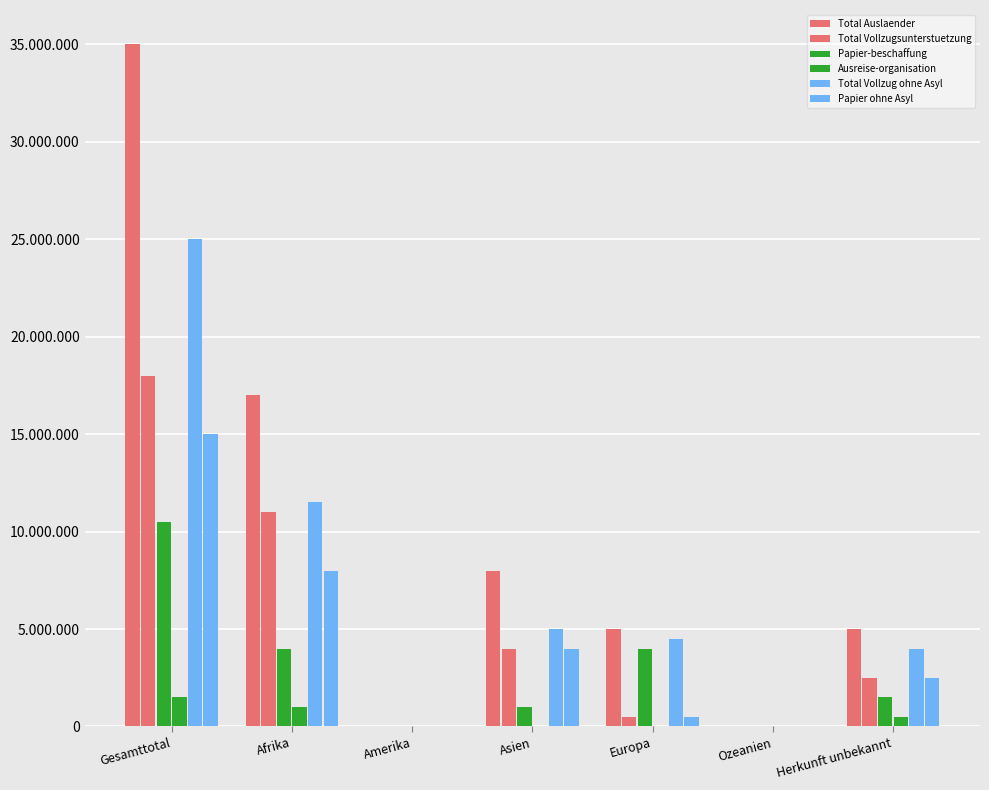

Does the chart contain stacked bars?

No